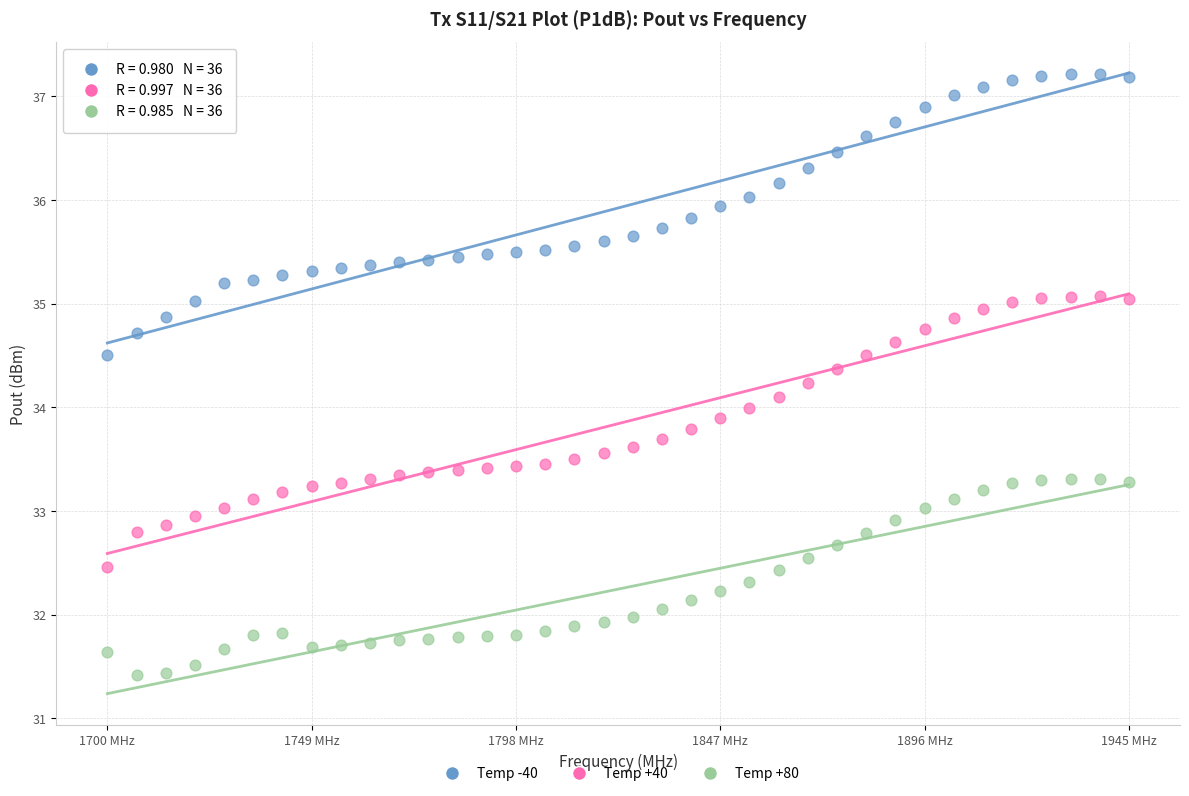

Across all data points, what is the range of X values (max minus min)?

245.0